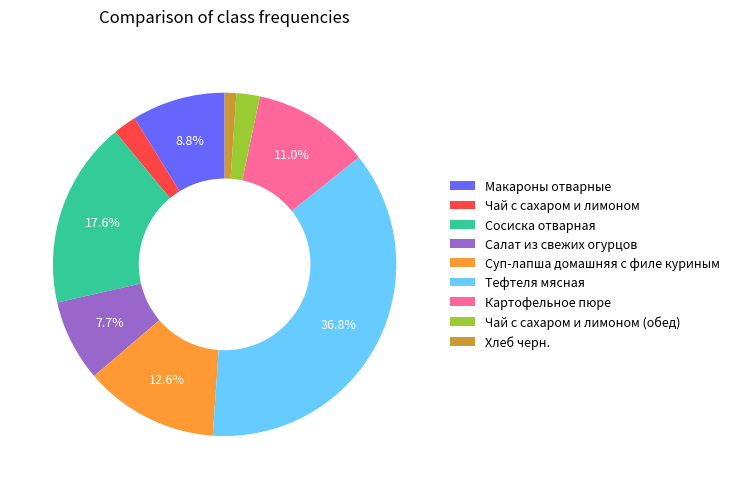

To the nearest percent, what is the average slice percentage?

11%